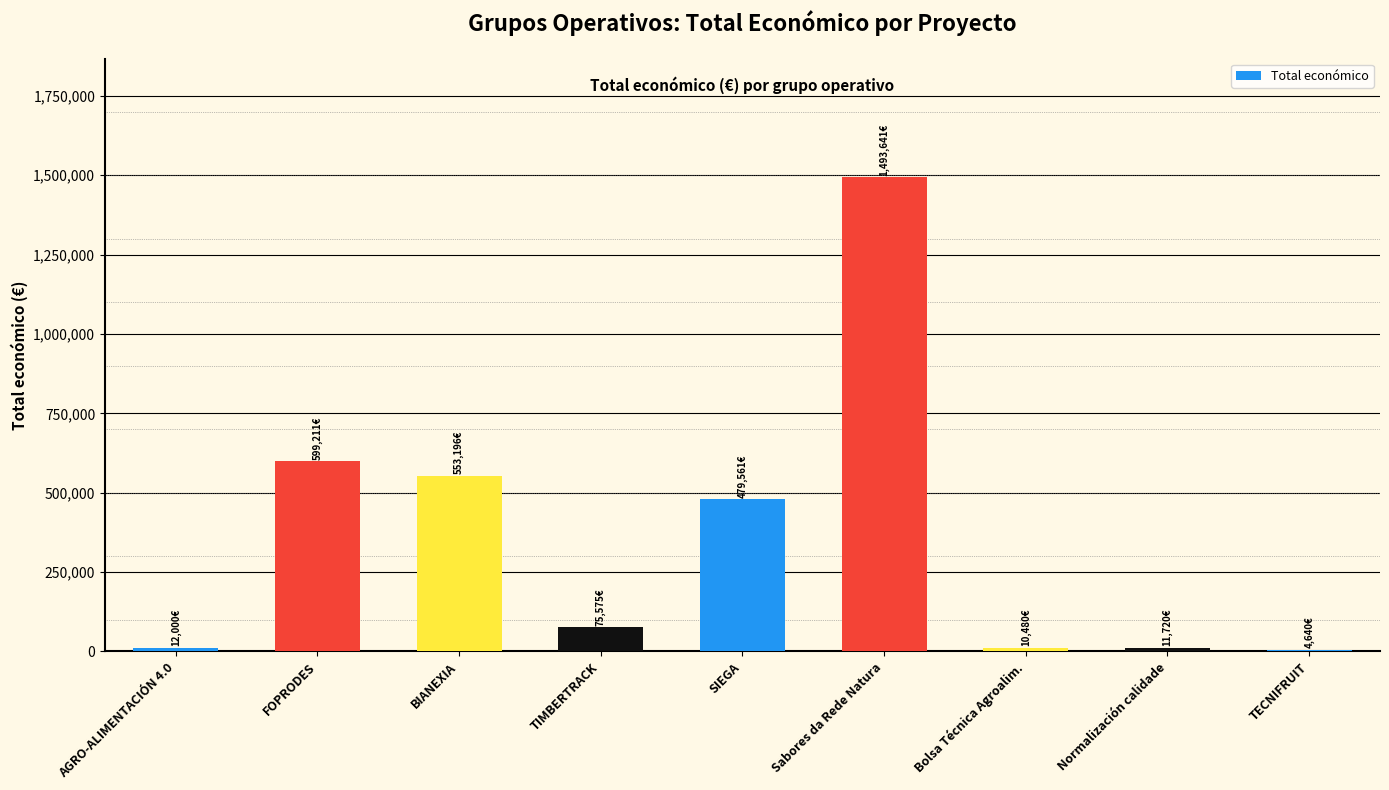

Which label corresponds to the largest value in the chart?

Sabores da Rede Natura